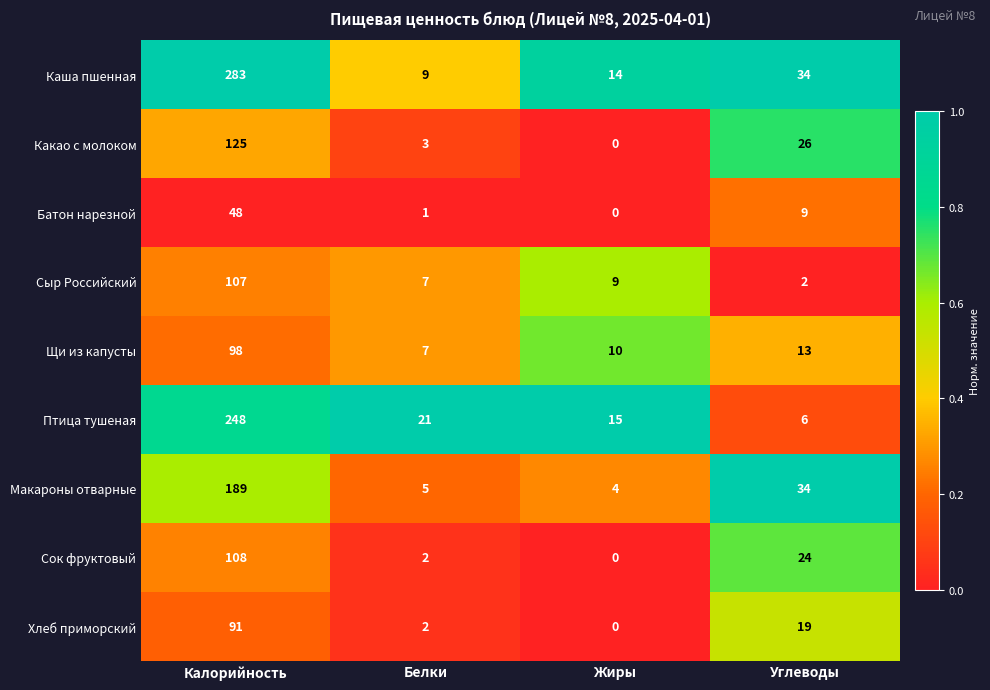

What is the highest value of the Сок фруктовый series?

108